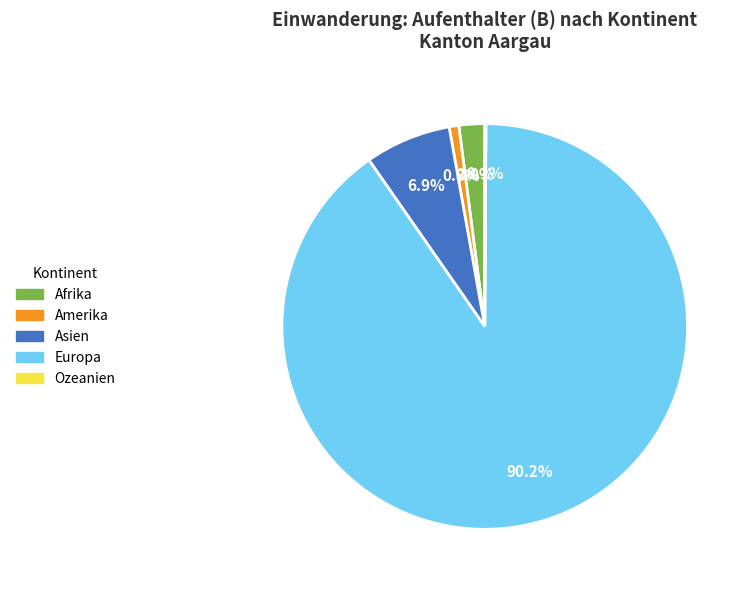

To the nearest percent, what portion does Asien represent?

7%